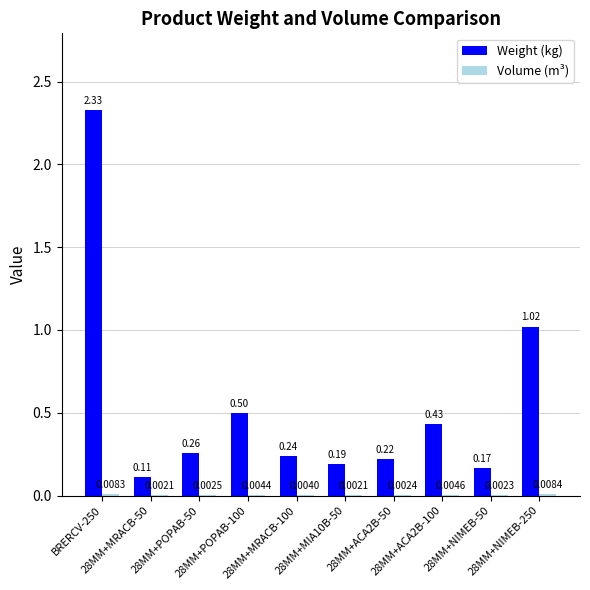

Are the bars horizontal?

No